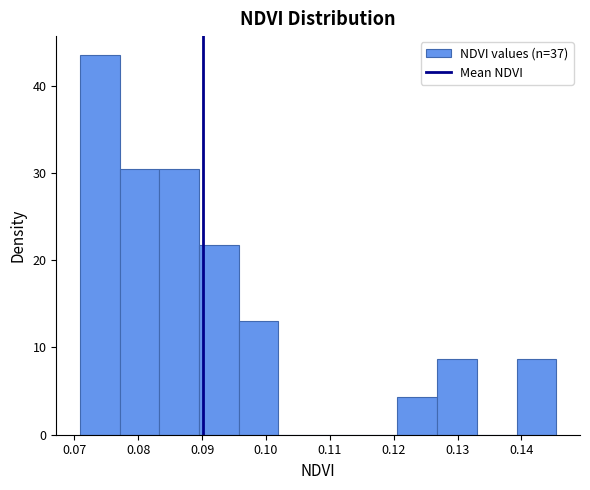

Reading left to right, transcribe this chart: for each bar, give the range it covers on the x-axis and its height. Neither the bar edges nor the heights are printed on the chart, so give them approximately, as read against the axes.

0.071 to 0.077: 43
0.077 to 0.083: 30
0.083 to 0.090: 30
0.090 to 0.096: 22
0.096 to 0.102: 13
0.102 to 0.108: 0
0.108 to 0.114: 0
0.114 to 0.121: 0
0.121 to 0.127: 4
0.127 to 0.133: 9
0.133 to 0.139: 0
0.139 to 0.145: 9